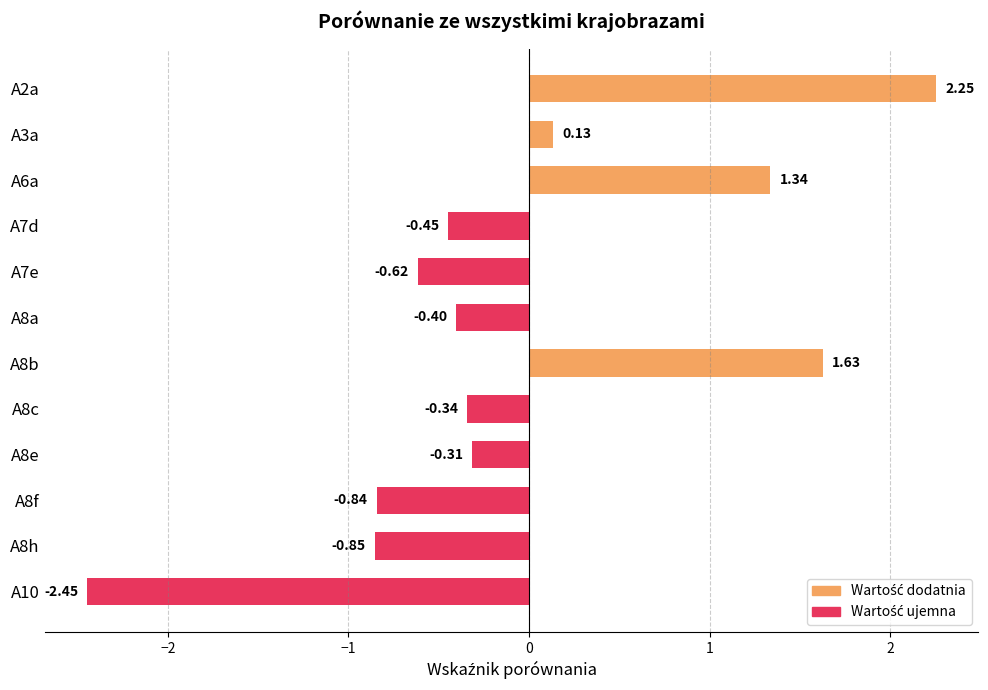

How many values are above zero?

4